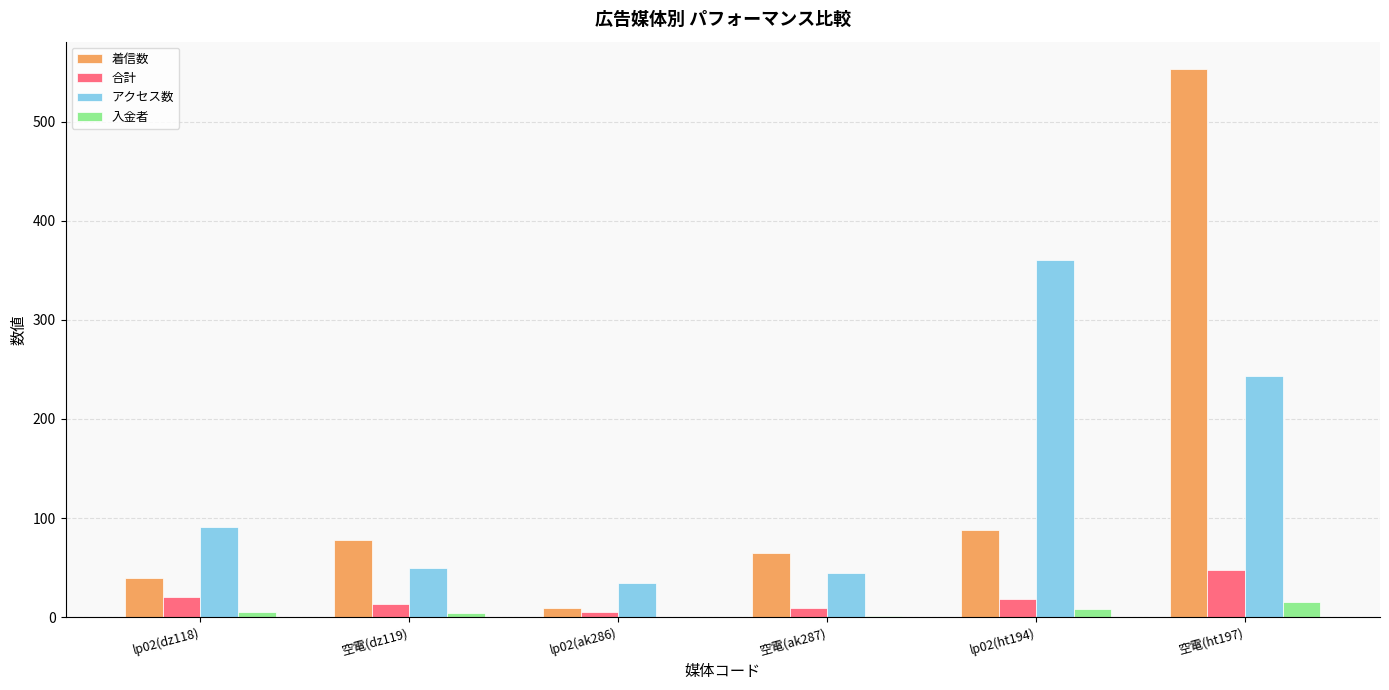

What is the sum of all 入金者 values?

33